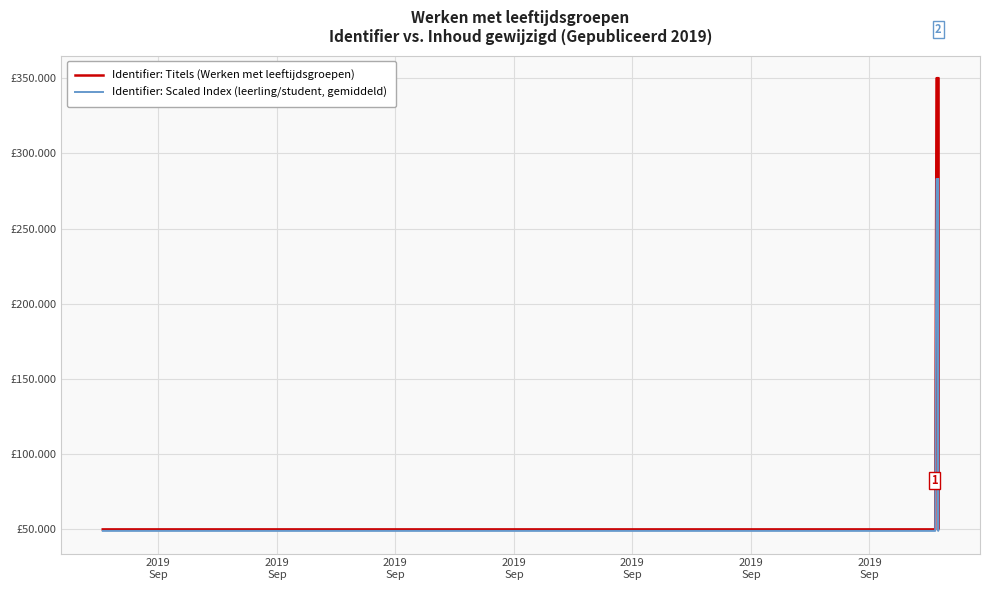

At how many categories does at least one series exceed 304044?

3